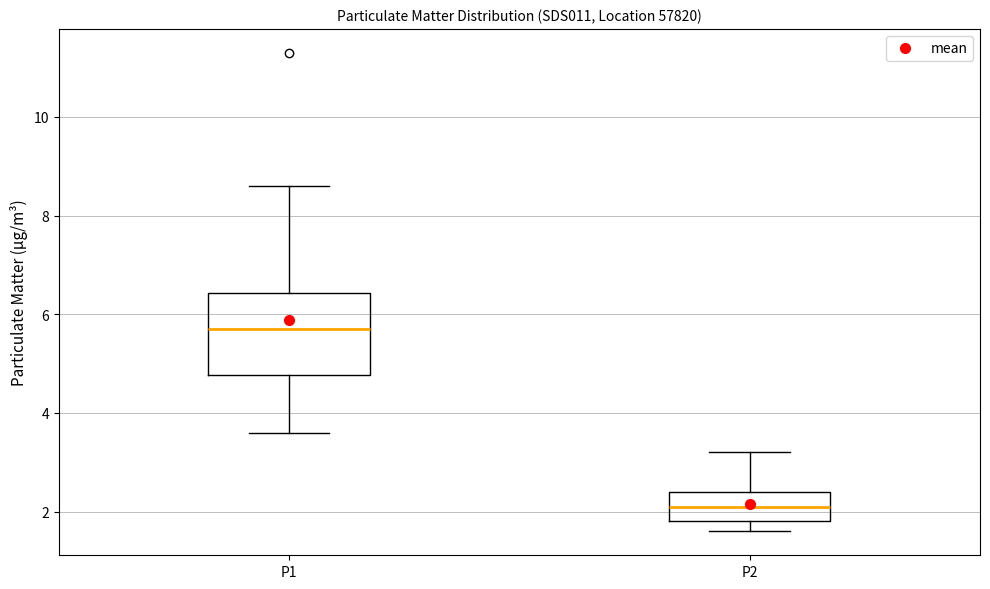

Which box's median line is the lowest?

P2